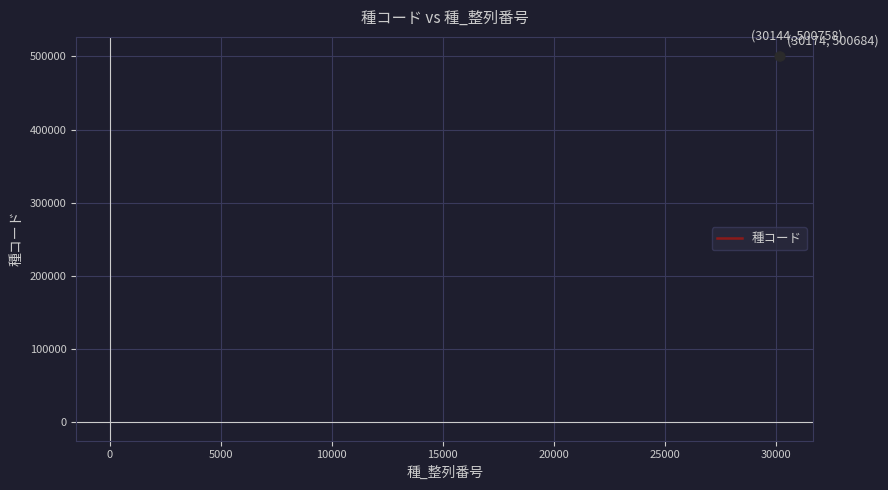

What is the minimum value shown in the chart?

500671